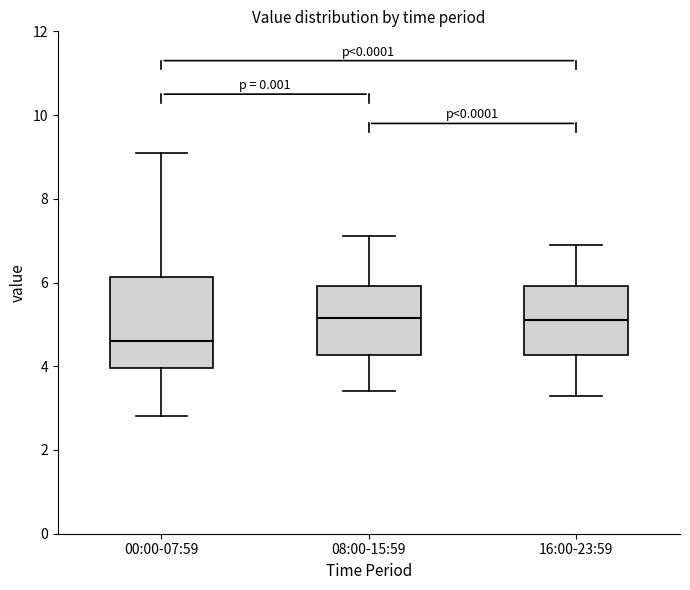

Which box is the tallest, from its lower edge to its upper edge?

00:00-07:59